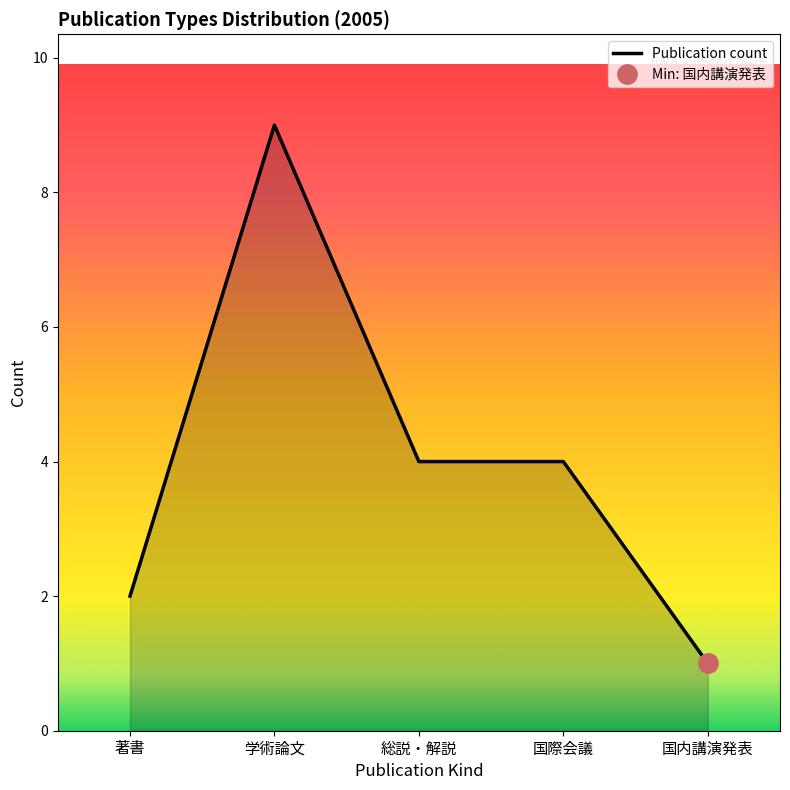

At which label does Publication count reach its minimum?

国内講演発表